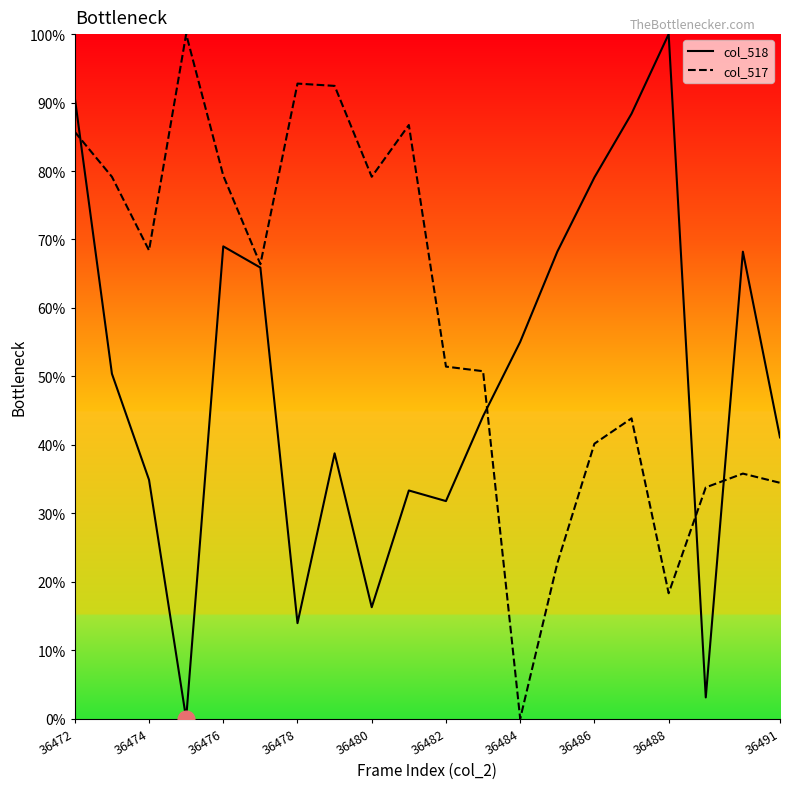

True or false: col_518 and col_517 intersect in this chart.

True